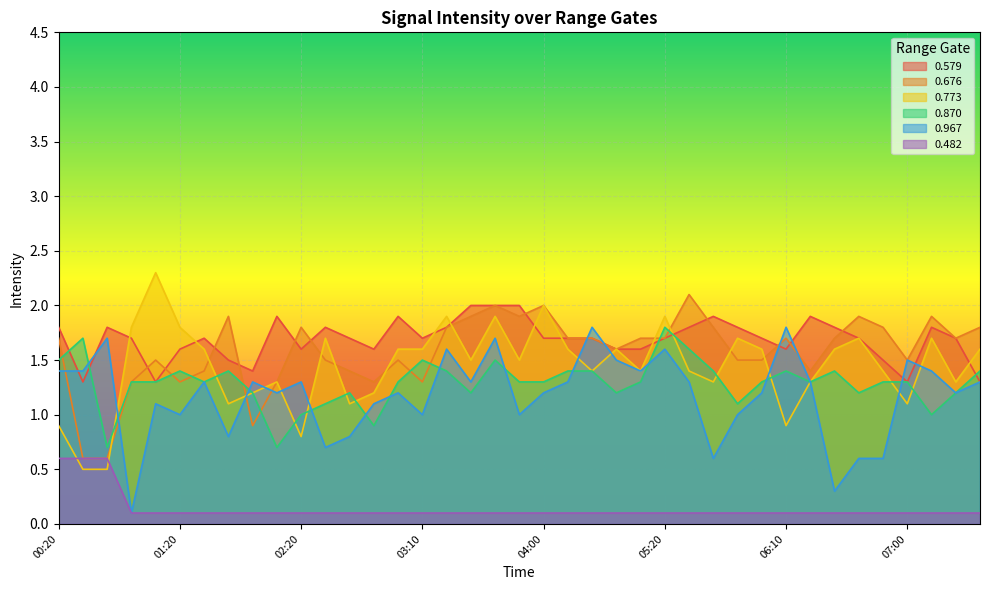

Where is the first local minimum for 0.579?

00:30